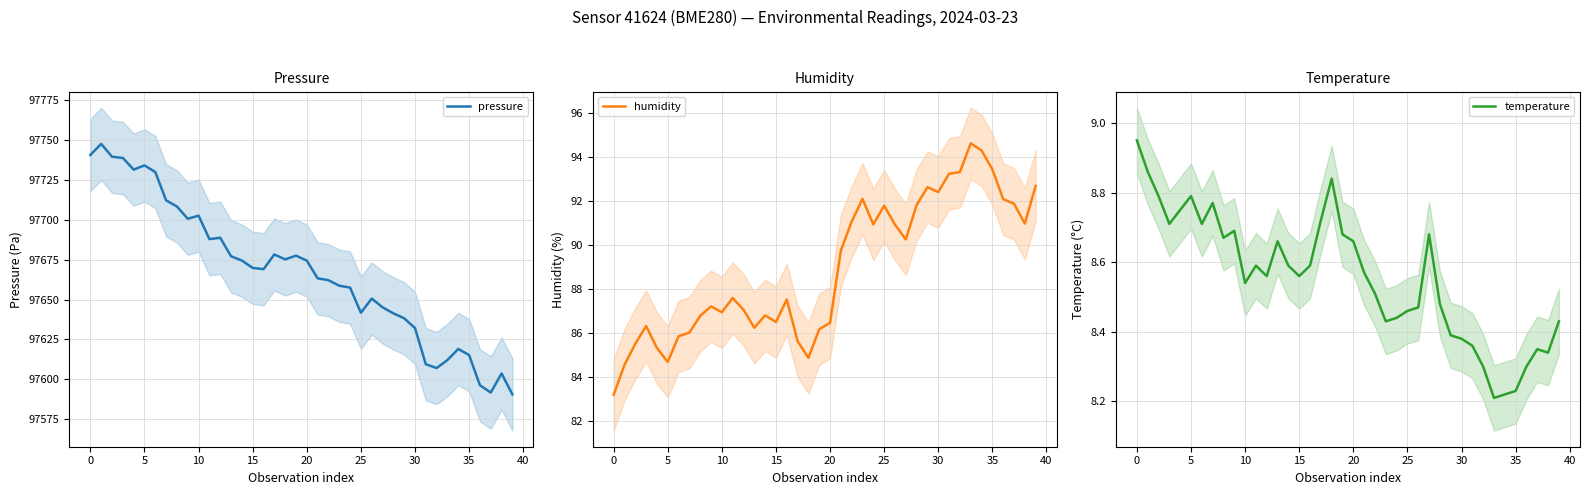

What is the label of the 13th point from the right?

27